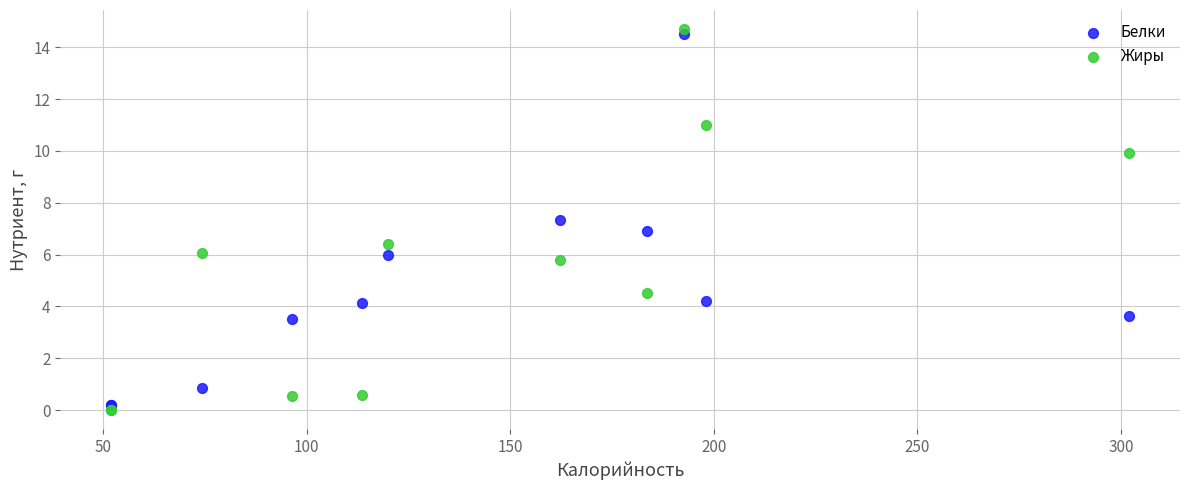

What is the X range (max minus min) for the scatter plot?

250.0